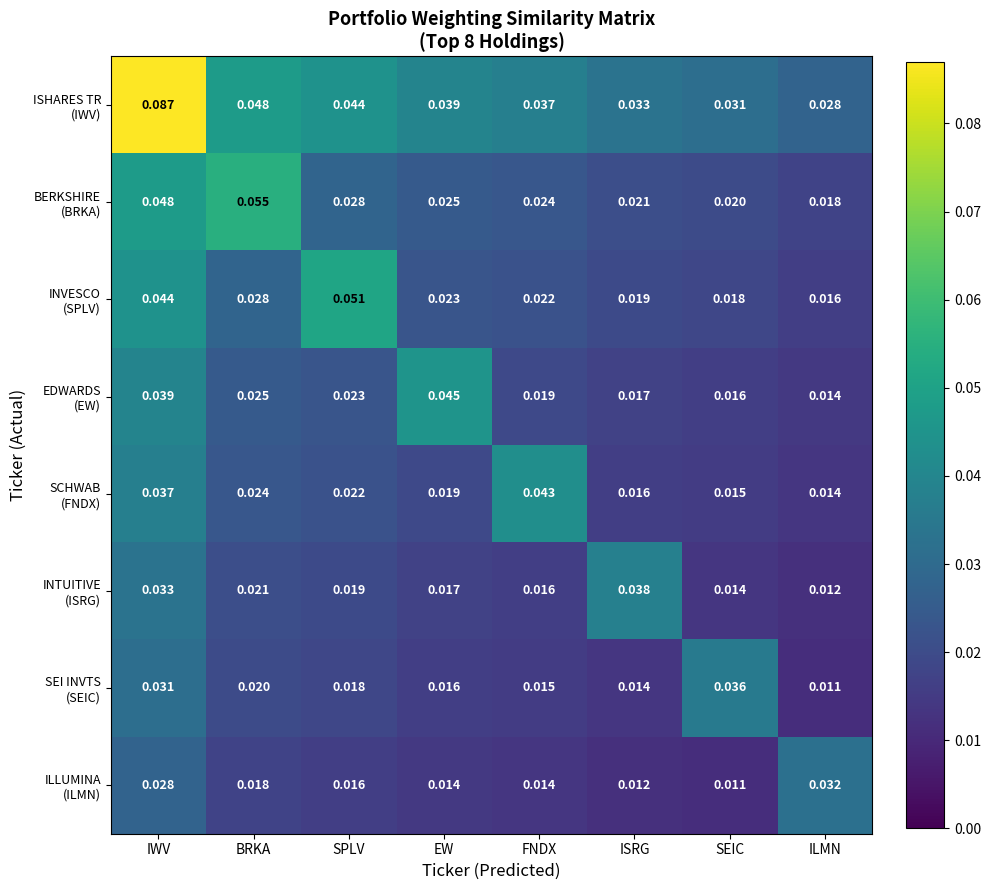

At which category is the sum across all series the highest?

IWV